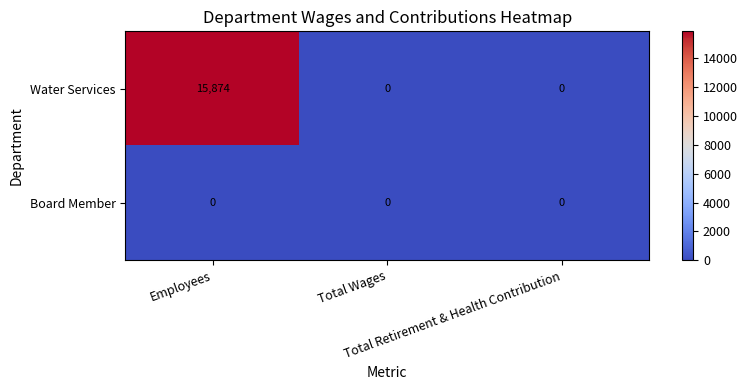

What is the difference between the maximum and minimum values in the Water Services series?

15874